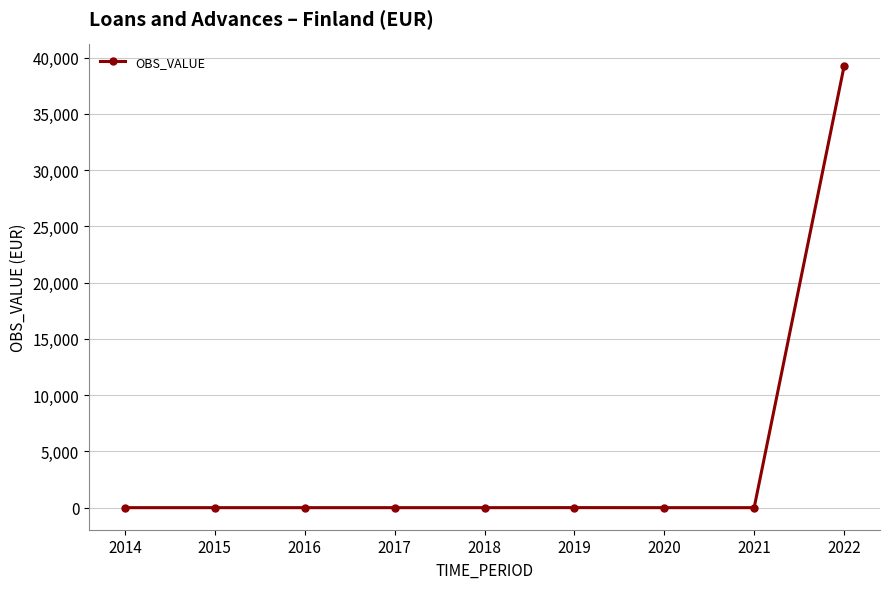

What is the sum of all values?

39229